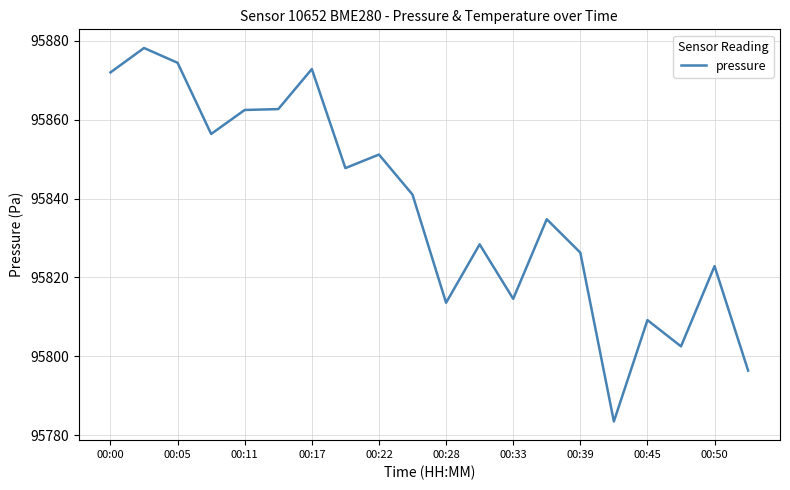

What is the minimum value shown in the chart?

95783.5